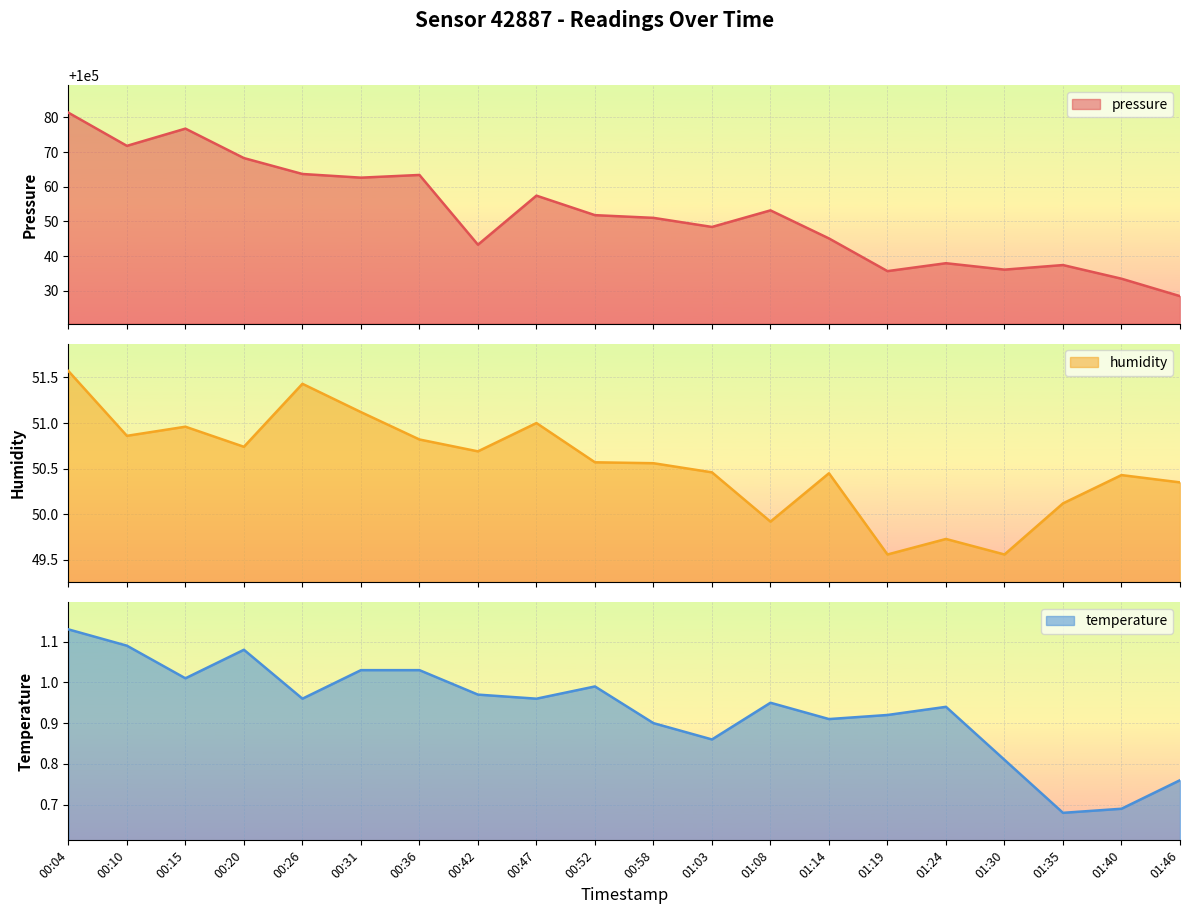

What is the label of the 5th point from the left?

00:26